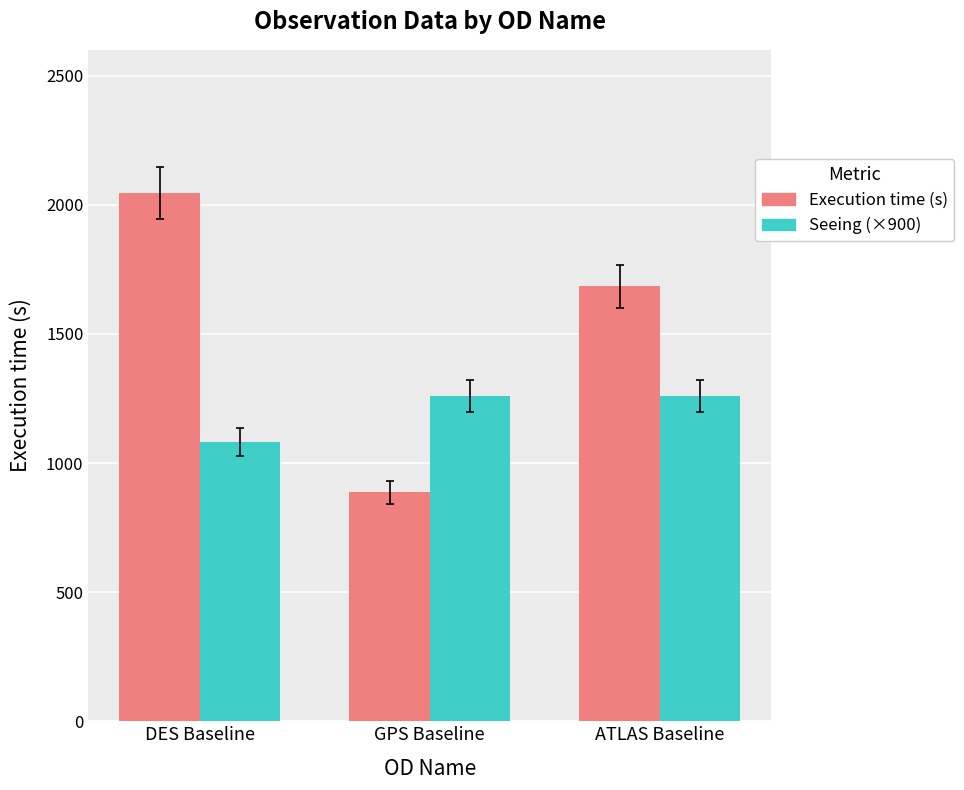

Count the number of categories in the chart.

3